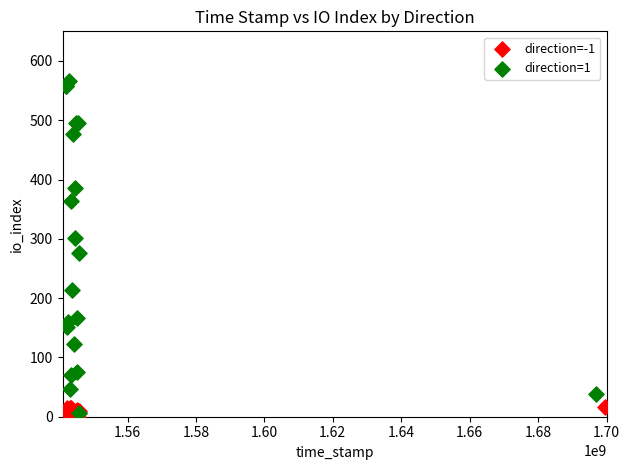

Which series contains the lowest Y value?

direction=-1